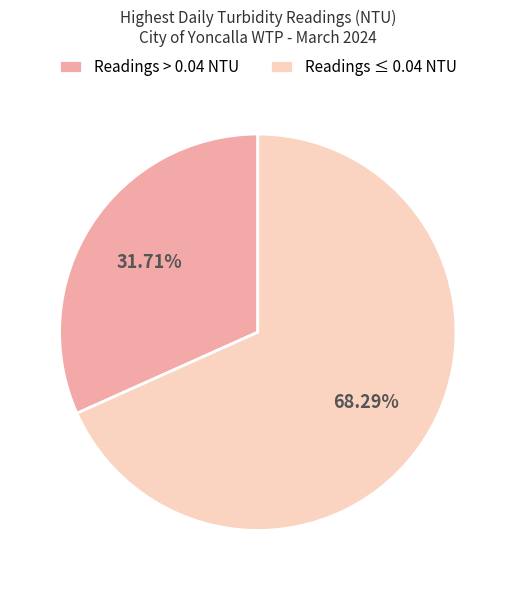

What is the ratio of the value at Readings > 0.04 NTU to the value at Readings ≤ 0.04 NTU?

0.5